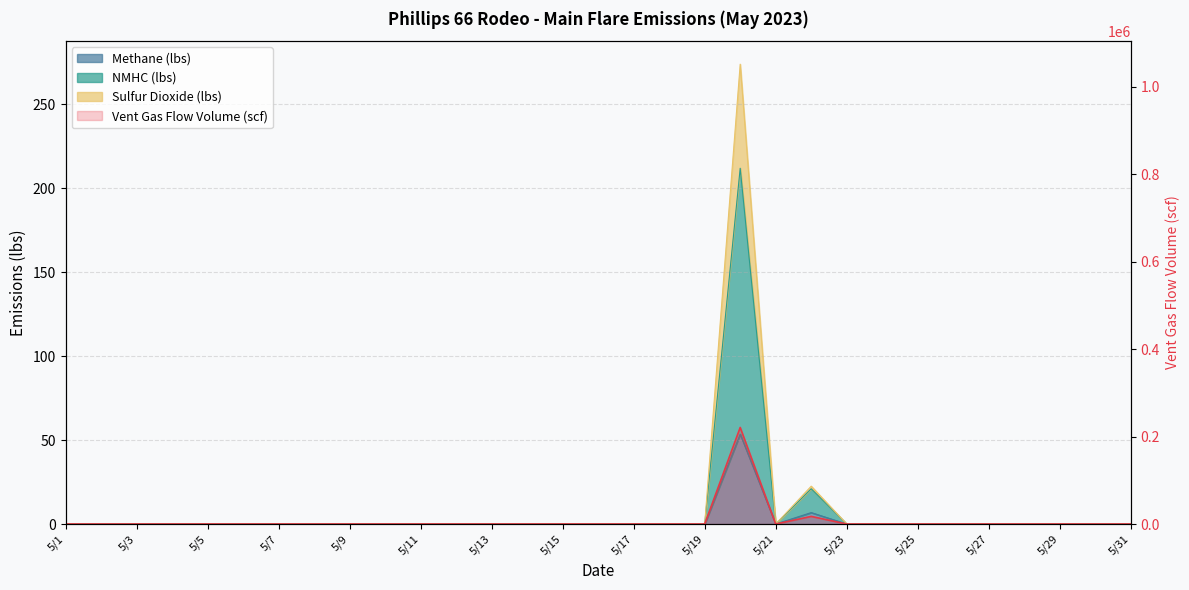

At which category does the chart reach its minimum across all series?

5/1